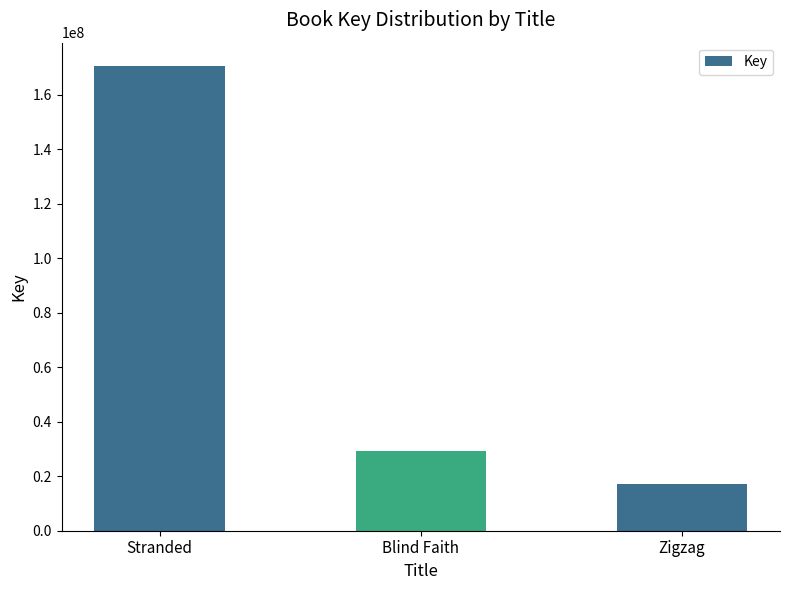

What is the label of the 3rd bar from the left?

Zigzag